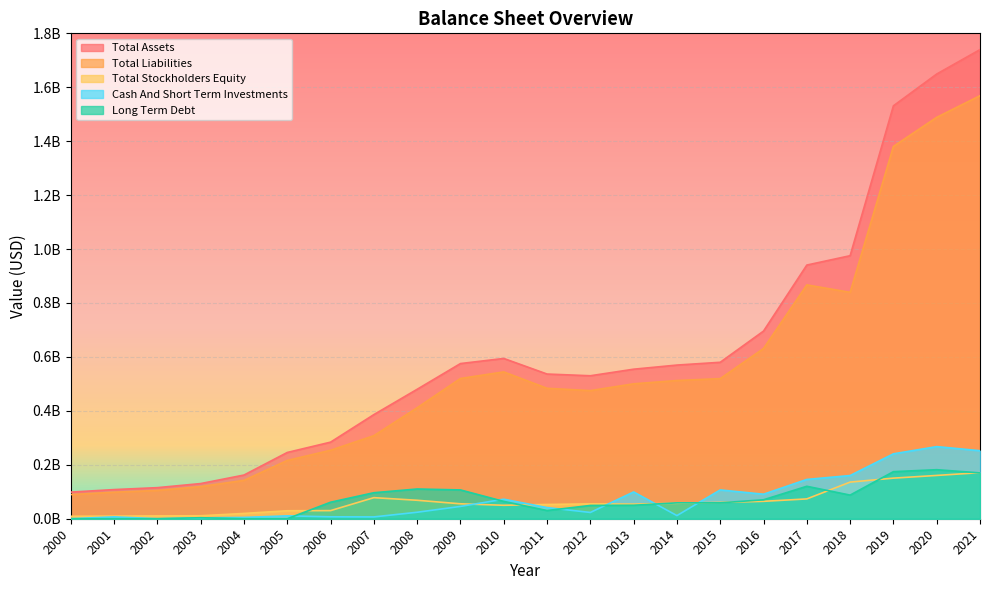

At which category does Long Term Debt reach its first local peak?

2003